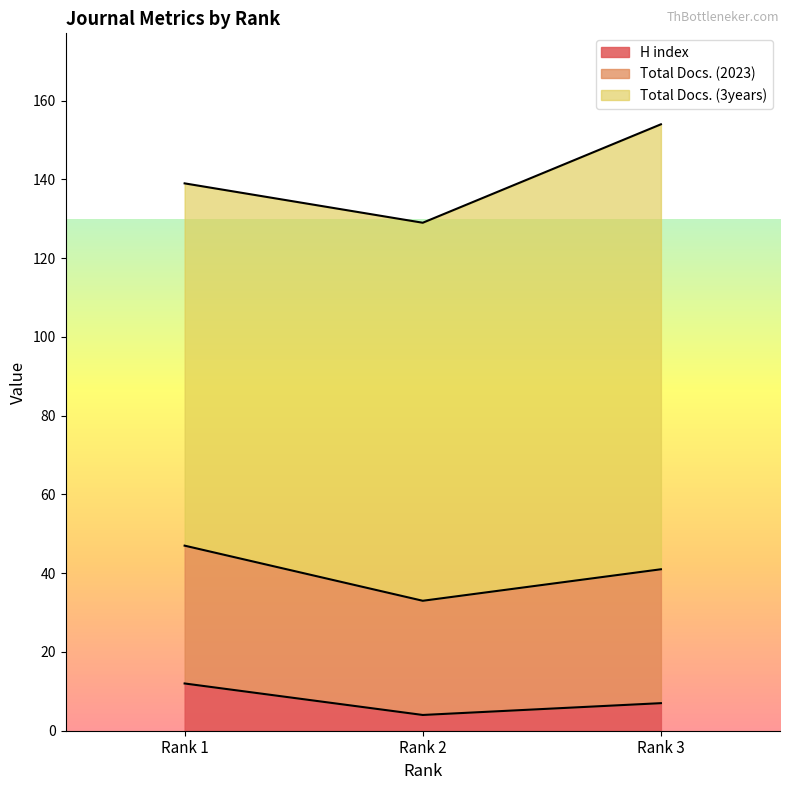

Count the Total Docs. (2023) values in the range 29 to 35.

3